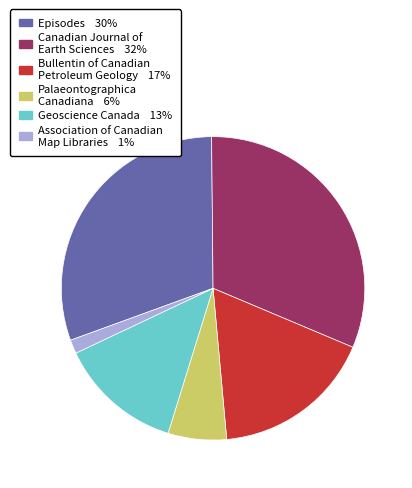

The Geoscience Canada slice represents 23% of the pie. True or false?

False